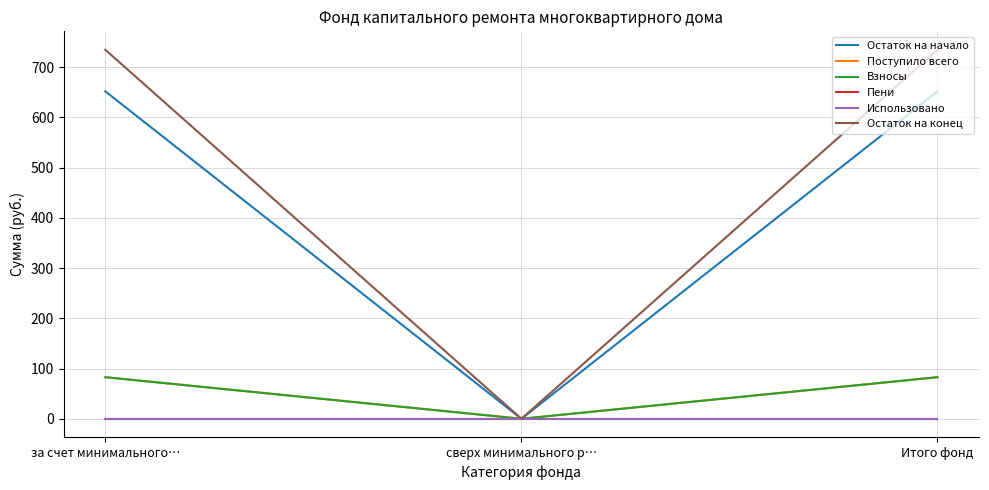

What is the greatest value displayed?

734.8